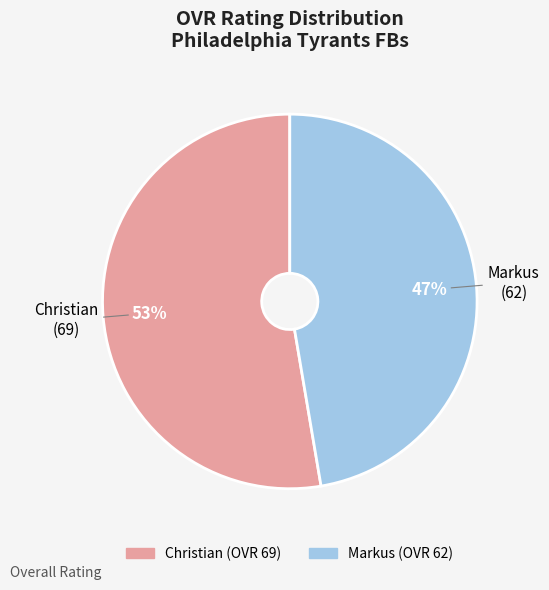

Does any single category account for the majority?

Yes